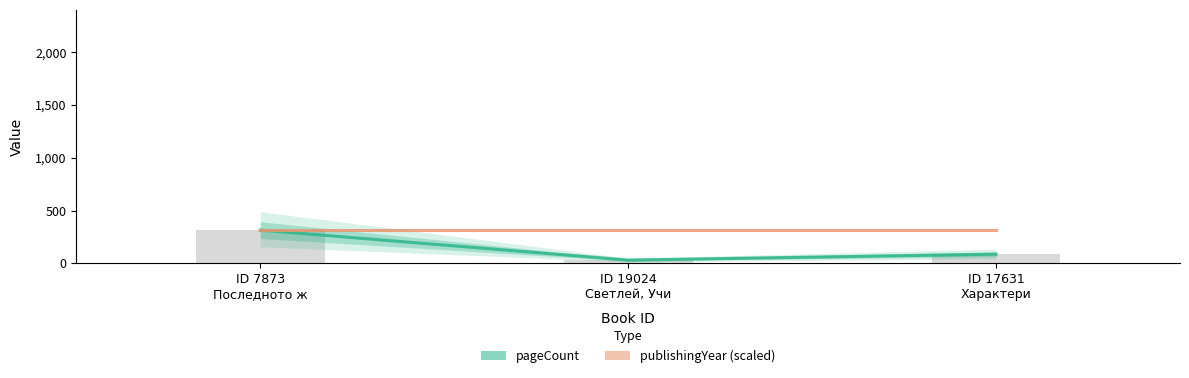

What are all the series names shown in the legend?

pageCount, publishingYear (scaled)